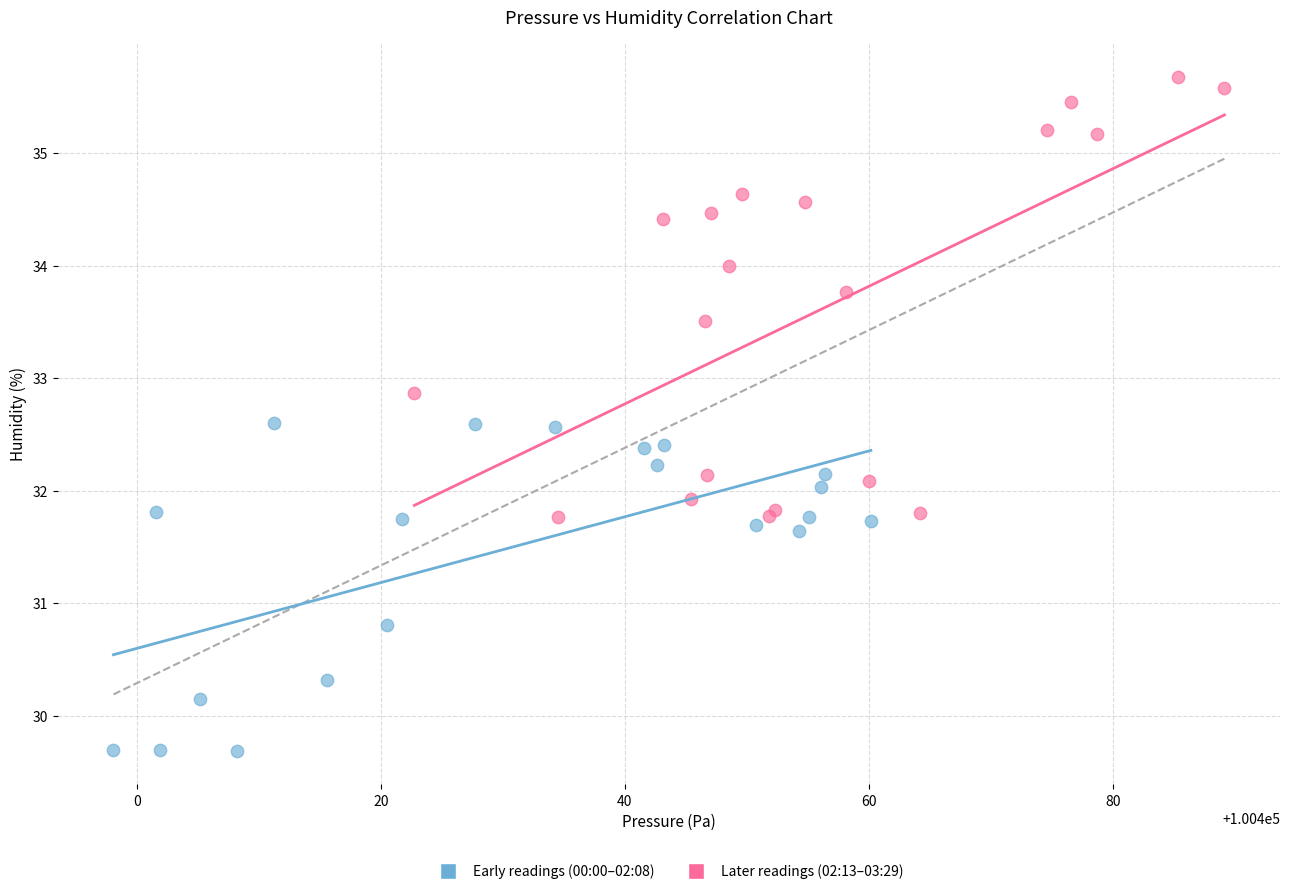

Which series contains the lowest Y value?

Early readings (00:00–02:08)